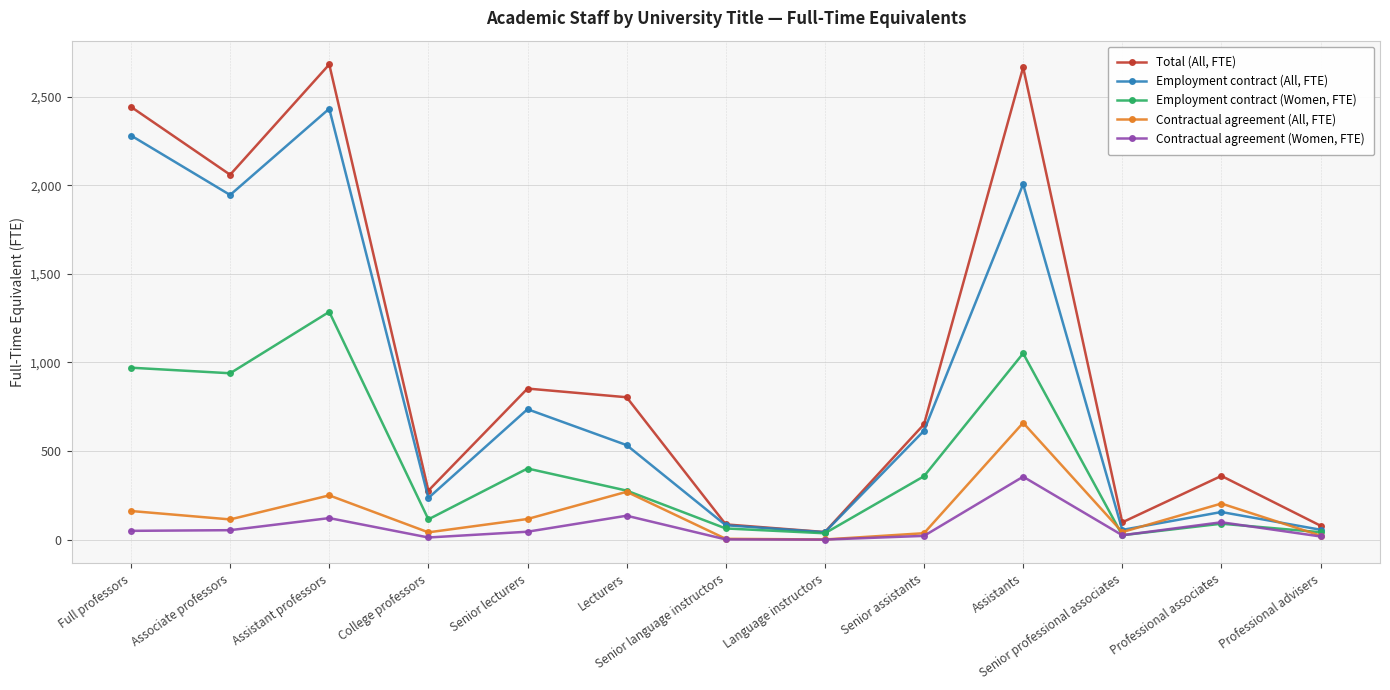

What are all the series names shown in the legend?

Total (All, FTE), Employment contract (All, FTE), Employment contract (Women, FTE), Contractual agreement (All, FTE), Contractual agreement (Women, FTE)